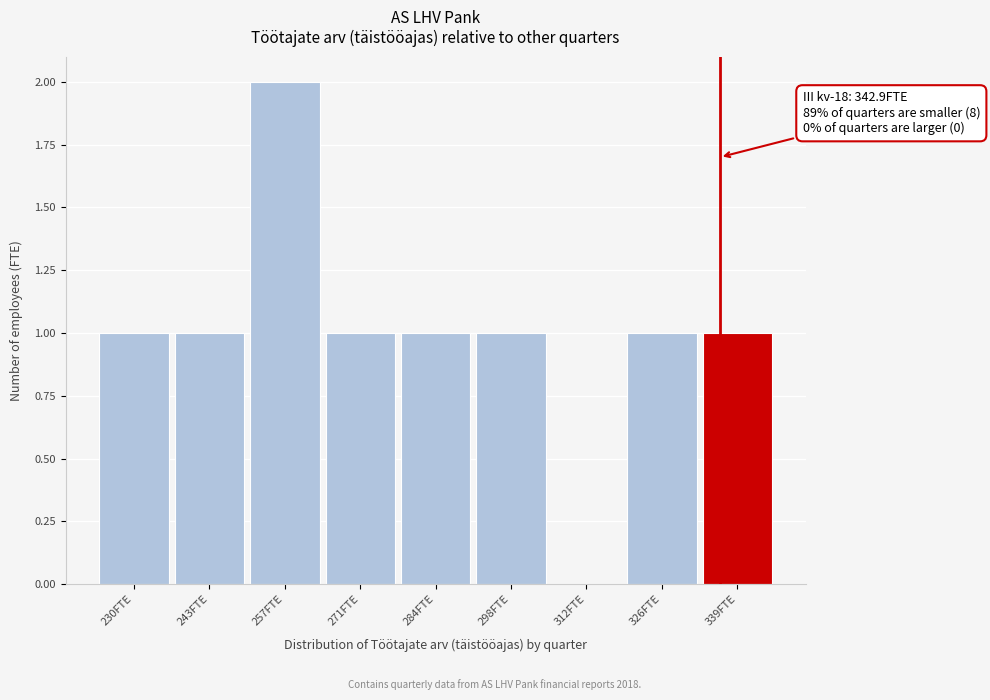

Reading left to right, list all the values displayed in this chart.

230FTE=1	243FTE=1	257FTE=2	271FTE=1	284FTE=1	298FTE=1	312FTE=0	326FTE=1	339FTE=1